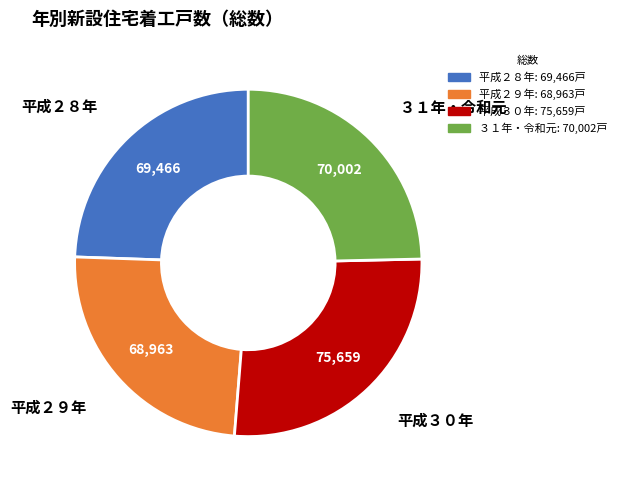

Do ３１年・令和元 and 平成２９年 together represent more than half of the pie?

No